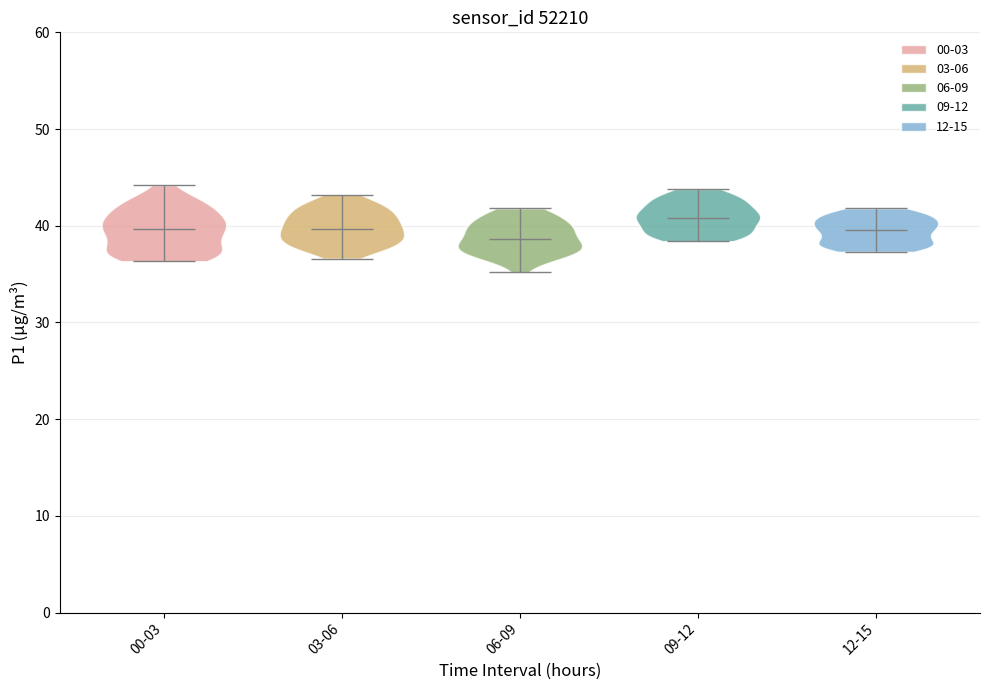

Reading left to right, read every violin against the y-axis: where its median line is, and the lowest and highest points it reaches. The values are not printed on the chart, so give them approximately, as read against the axis.

00-03: median line 40, lowest point 36, highest point 44
03-06: median line 40, lowest point 37, highest point 43
06-09: median line 39, lowest point 35, highest point 42
09-12: median line 41, lowest point 38, highest point 44
12-15: median line 40, lowest point 37, highest point 42